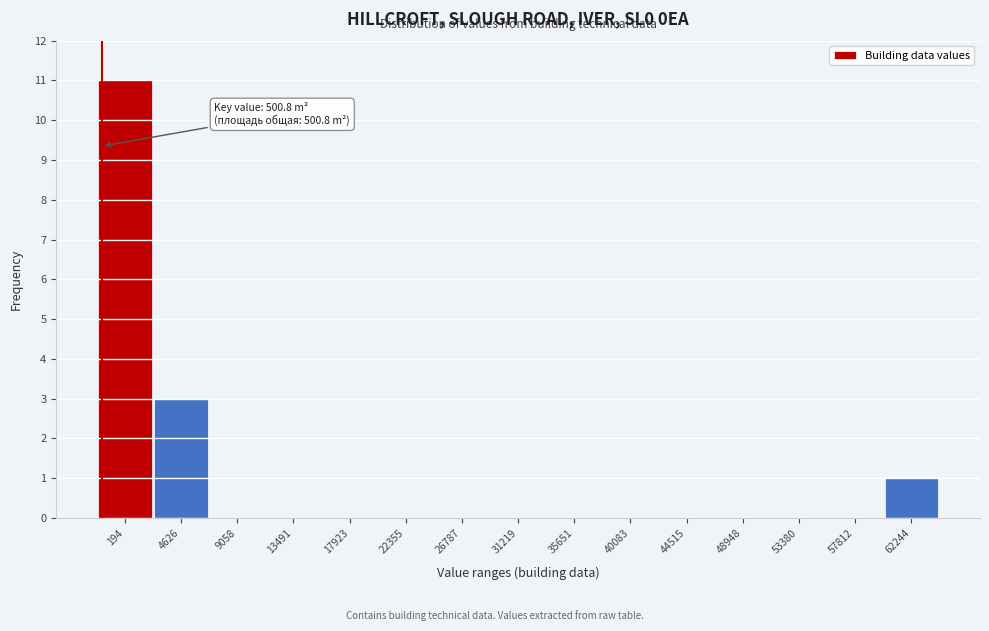

Reading right to left, transcribe all the data shown in this chart.

62244=1	57812=0	53380=0	48948=0	44515=0	40083=0	35651=0	31219=0	26787=0	22355=0	17923=0	13491=0	9058=0	4626=3	194=11